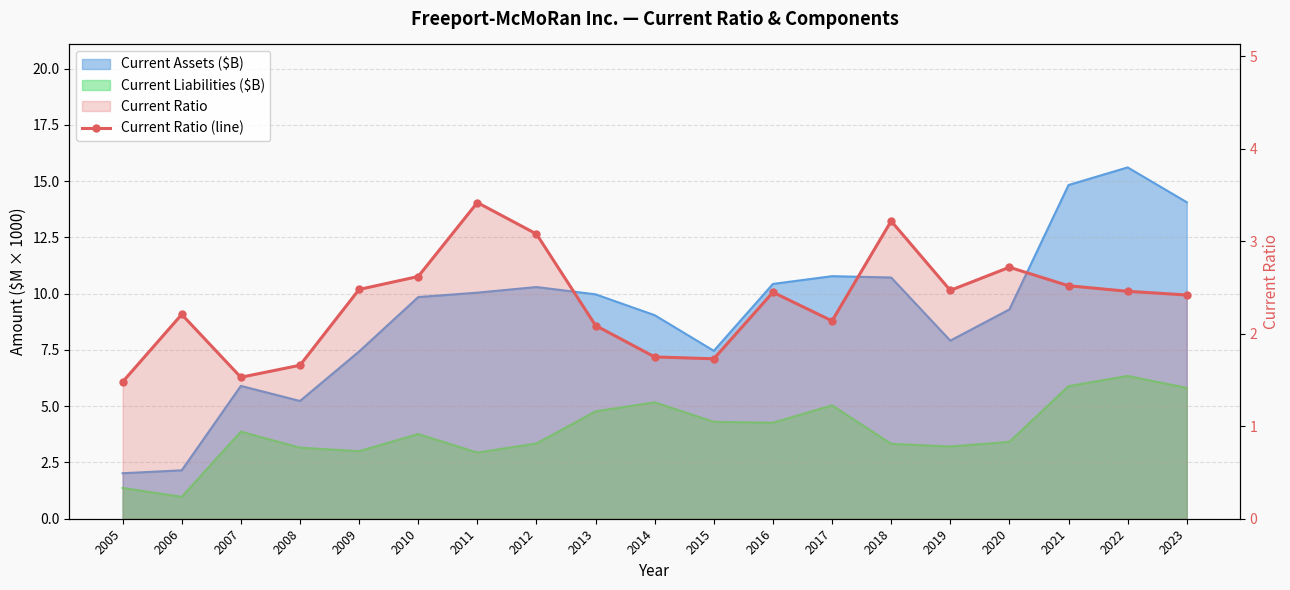

List the labels in order of value, smallest first.

2005, 2007, 2008, 2015, 2014, 2013, 2017, 2006, 2023, 2016, 2022, 2019, 2009, 2021, 2010, 2020, 2012, 2018, 2011